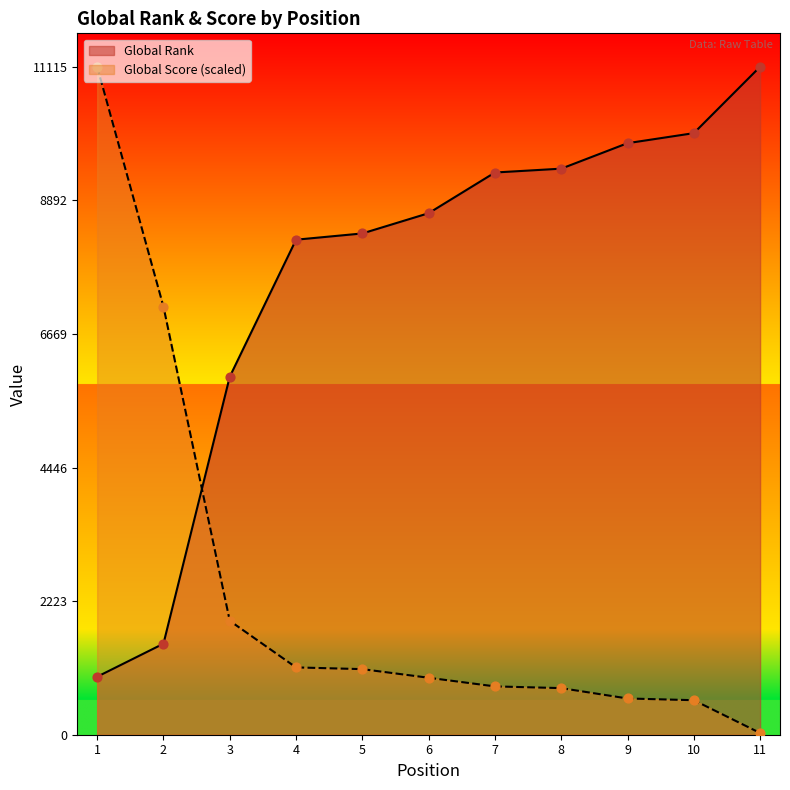

At how many categories does at least one series exceed 5004?

11